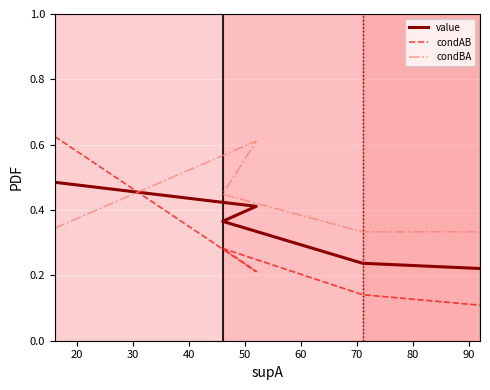

What are all the series names shown in the legend?

value, condAB, condBA